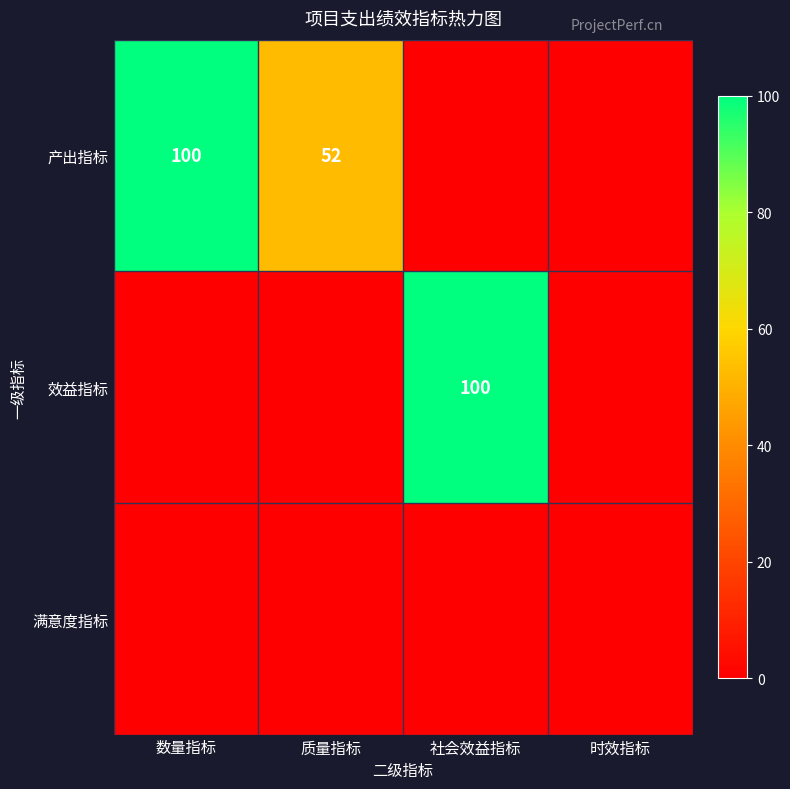

At how many categories does at least one series exceed 1?

3